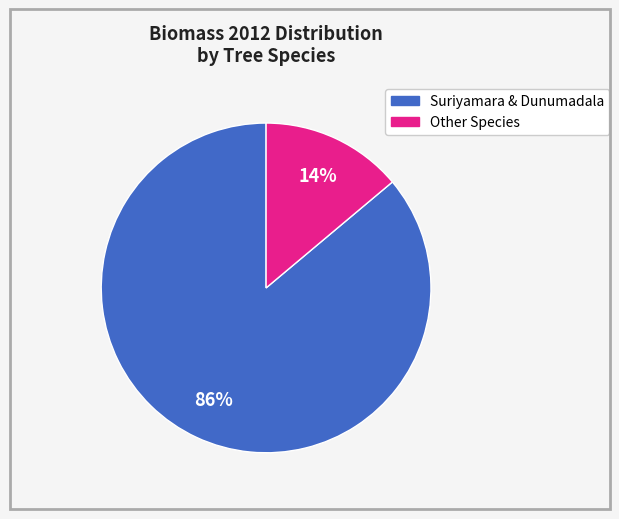

To the nearest percent, what is the difference between the largest and smallest slice percentages?

72%